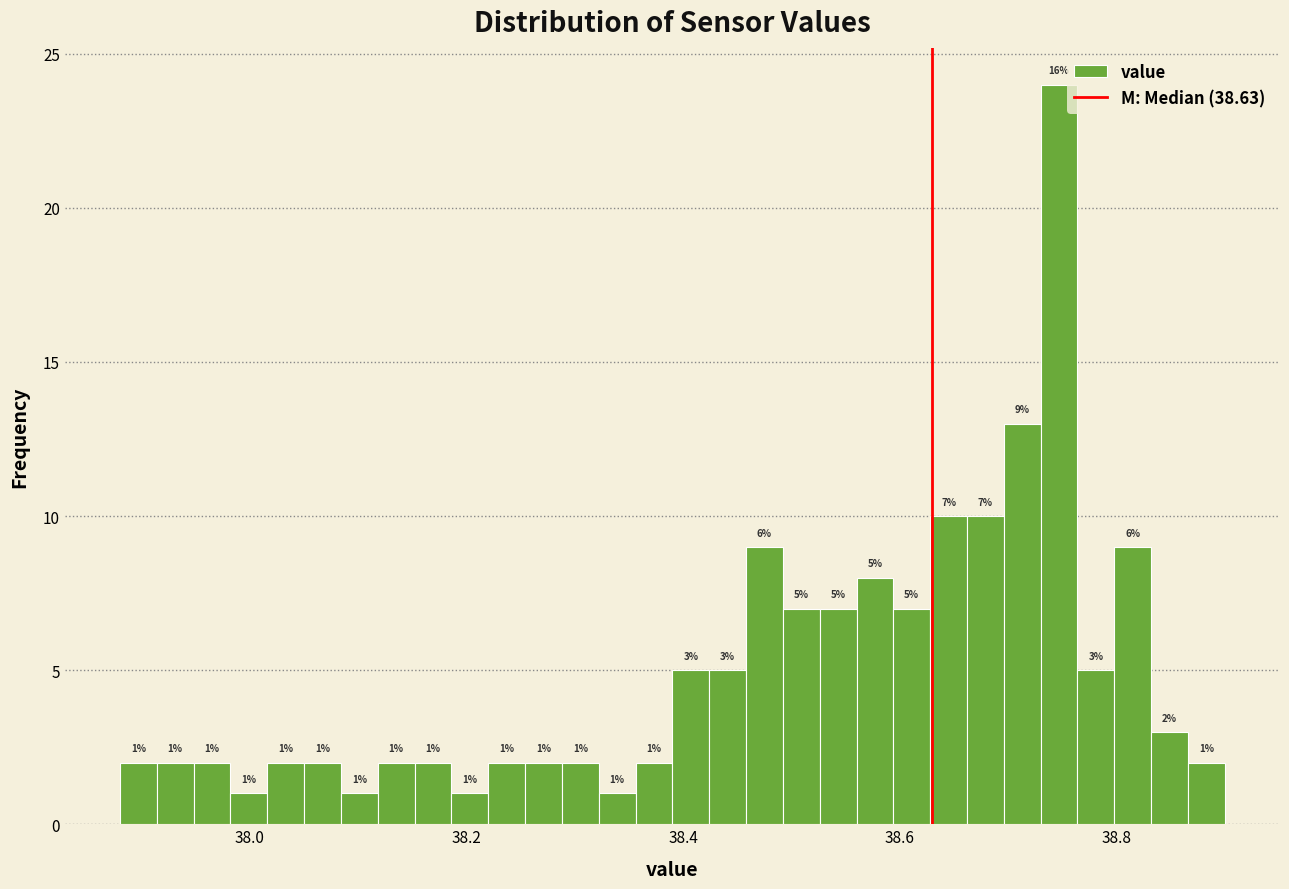

Read against the x-axis, roughly where is the centre of the tallest bar?

38.74